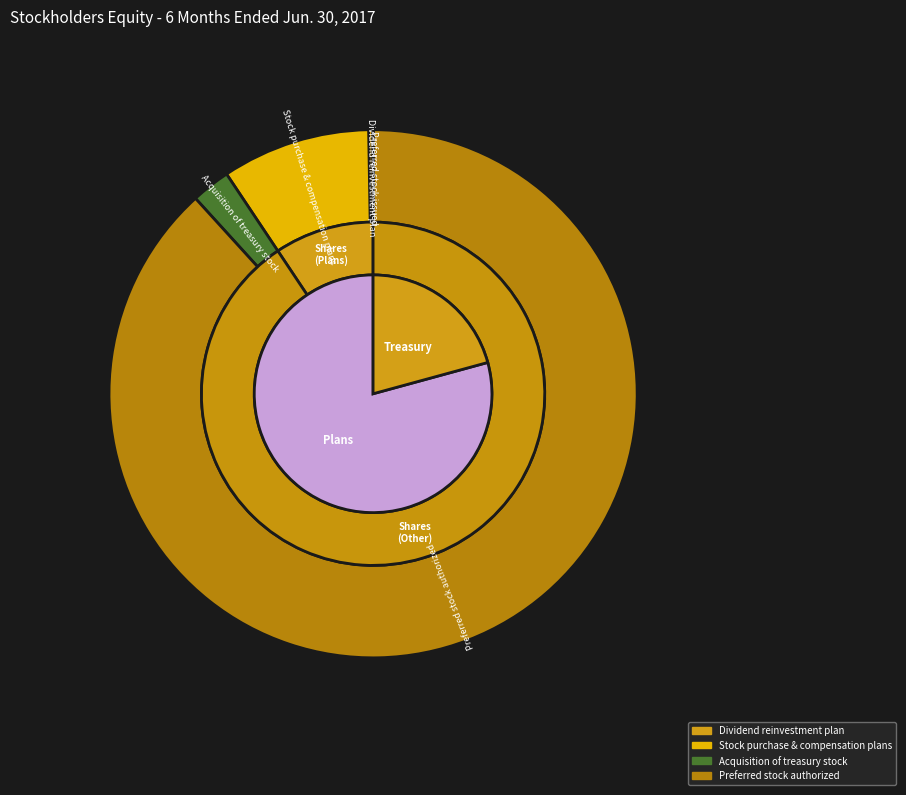

What is the change in value from Stock purchase and compensation plans, shares to Acquisition of treasury stock, shares?

-380101